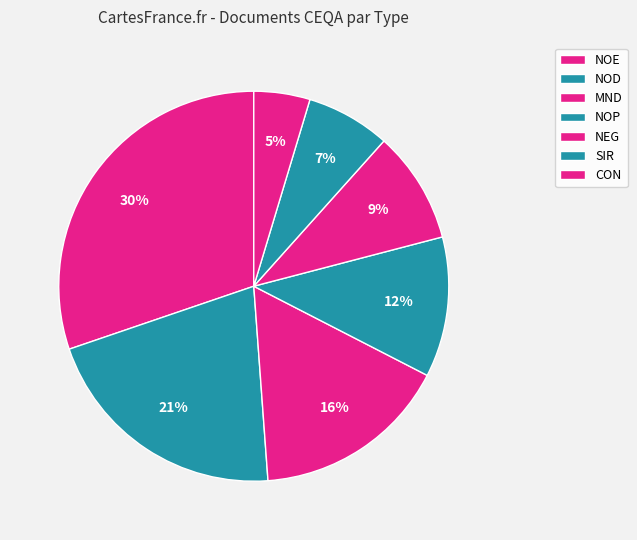

How many segments does this pie chart have?

7